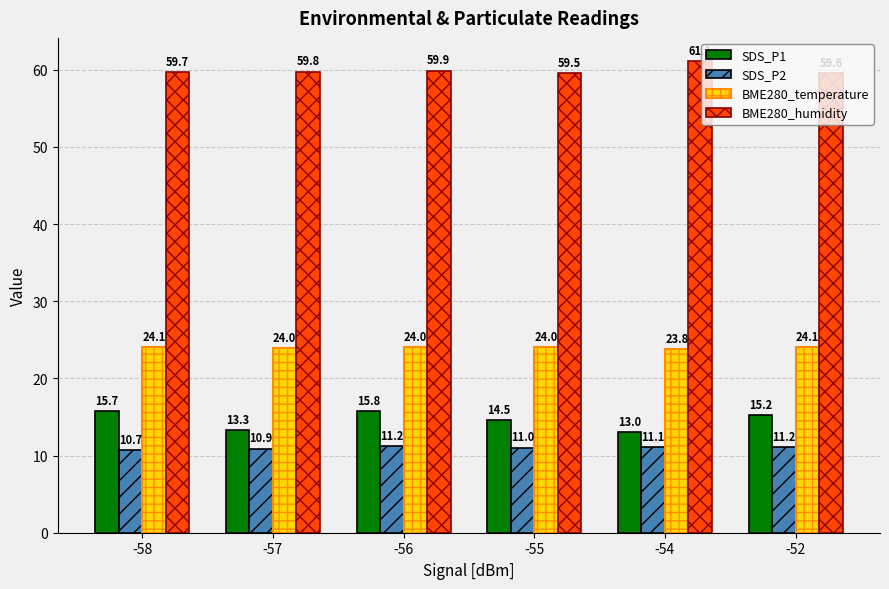

What is the smallest value displayed?

10.7